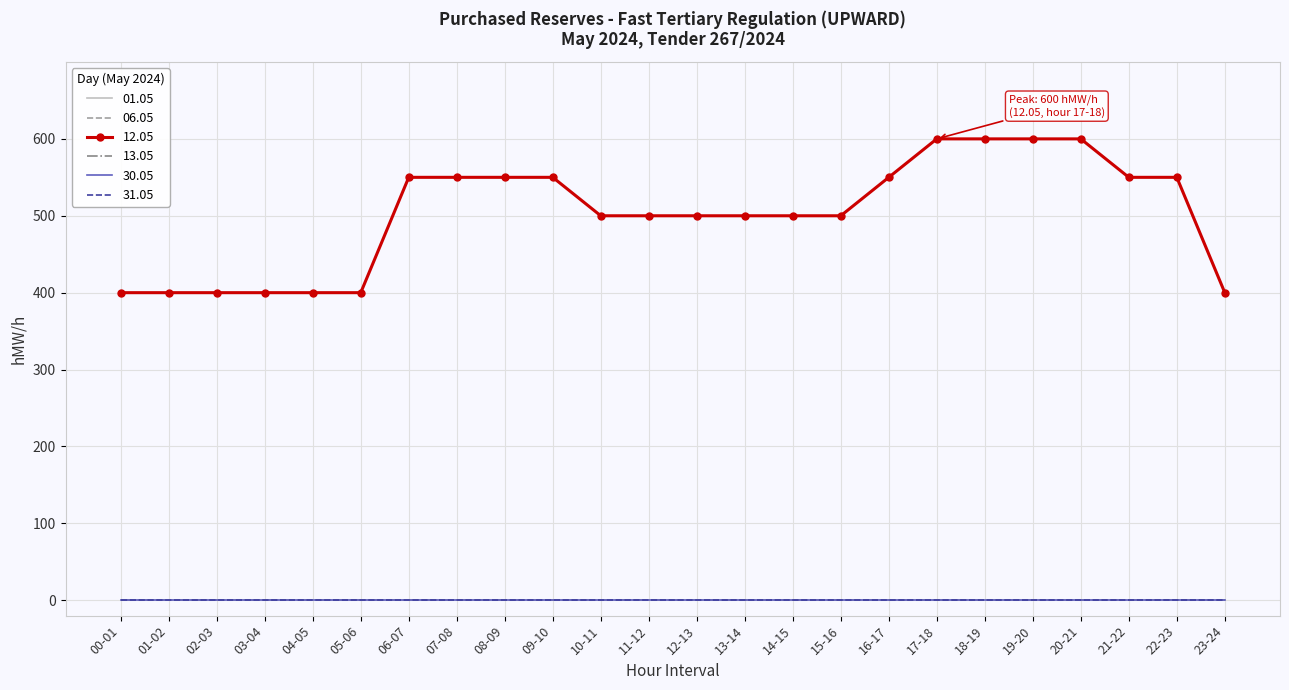

Reading right to left, list all the values displayed in this chart.

01.05: 23-24=0	22-23=0	21-22=0	20-21=0	19-20=0	18-19=0	17-18=0	16-17=0	15-16=0	14-15=0	13-14=0	12-13=0	11-12=0	10-11=0	09-10=0	08-09=0	07-08=0	06-07=0	05-06=0	04-05=0	03-04=0	02-03=0	01-02=0	00-01=0
06.05: 23-24=0	22-23=0	21-22=0	20-21=0	19-20=0	18-19=0	17-18=0	16-17=0	15-16=0	14-15=0	13-14=0	12-13=0	11-12=0	10-11=0	09-10=0	08-09=0	07-08=0	06-07=0	05-06=0	04-05=0	03-04=0	02-03=0	01-02=0	00-01=0
12.05: 23-24=400	22-23=550	21-22=550	20-21=600	19-20=600	18-19=600	17-18=600	16-17=550	15-16=500	14-15=500	13-14=500	12-13=500	11-12=500	10-11=500	09-10=550	08-09=550	07-08=550	06-07=550	05-06=400	04-05=400	03-04=400	02-03=400	01-02=400	00-01=400
13.05: 23-24=0	22-23=0	21-22=0	20-21=0	19-20=0	18-19=0	17-18=0	16-17=0	15-16=0	14-15=0	13-14=0	12-13=0	11-12=0	10-11=0	09-10=0	08-09=0	07-08=0	06-07=0	05-06=0	04-05=0	03-04=0	02-03=0	01-02=0	00-01=0
30.05: 23-24=0	22-23=0	21-22=0	20-21=0	19-20=0	18-19=0	17-18=0	16-17=0	15-16=0	14-15=0	13-14=0	12-13=0	11-12=0	10-11=0	09-10=0	08-09=0	07-08=0	06-07=0	05-06=0	04-05=0	03-04=0	02-03=0	01-02=0	00-01=0
31.05: 23-24=0	22-23=0	21-22=0	20-21=0	19-20=0	18-19=0	17-18=0	16-17=0	15-16=0	14-15=0	13-14=0	12-13=0	11-12=0	10-11=0	09-10=0	08-09=0	07-08=0	06-07=0	05-06=0	04-05=0	03-04=0	02-03=0	01-02=0	00-01=0